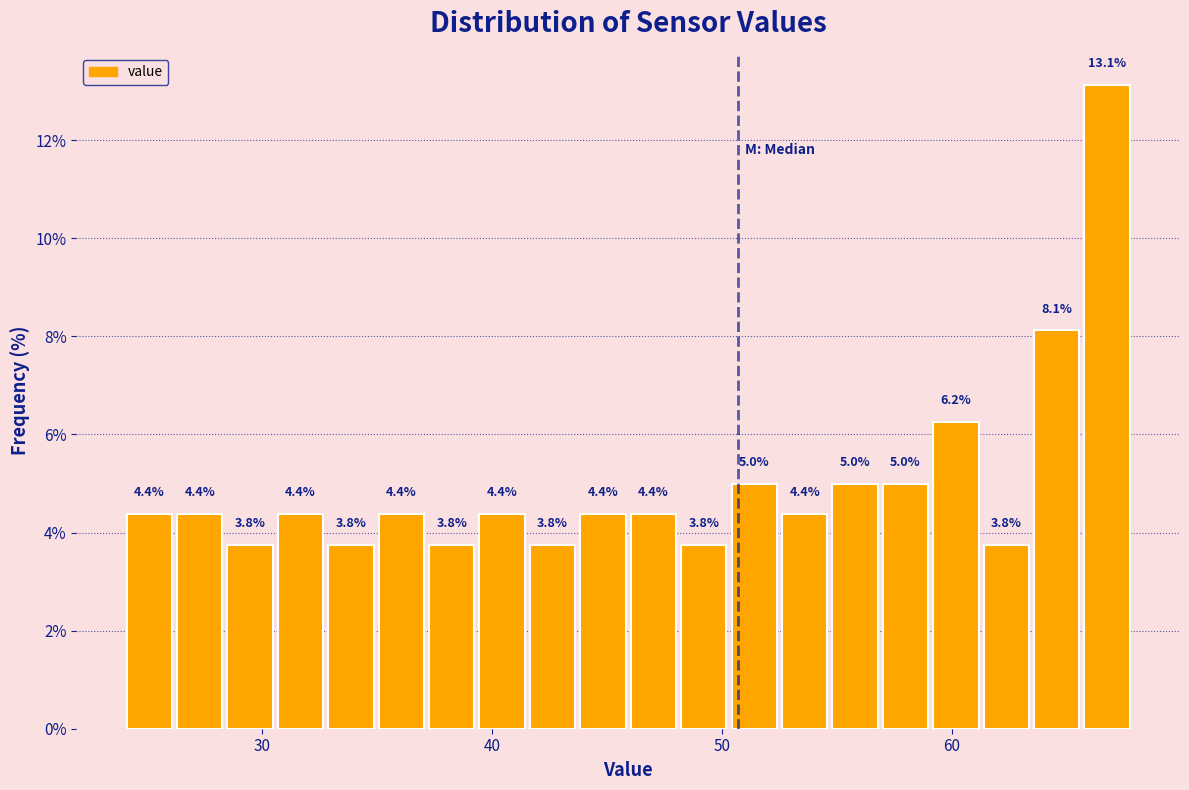

Read against the x-axis, roughly where is the centre of the tallest bar?

67